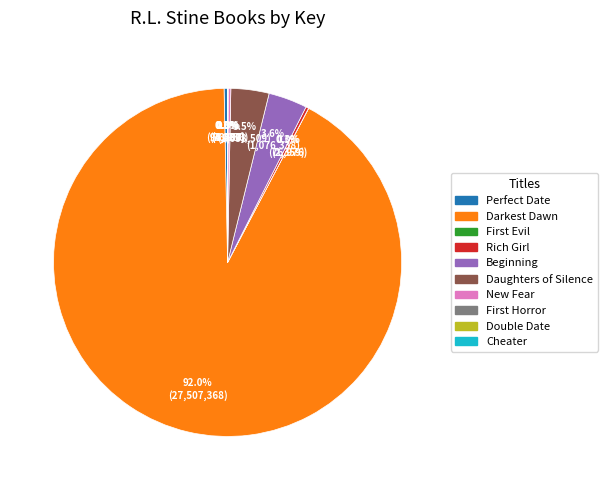

Which slice is the largest?

Darkest Dawn